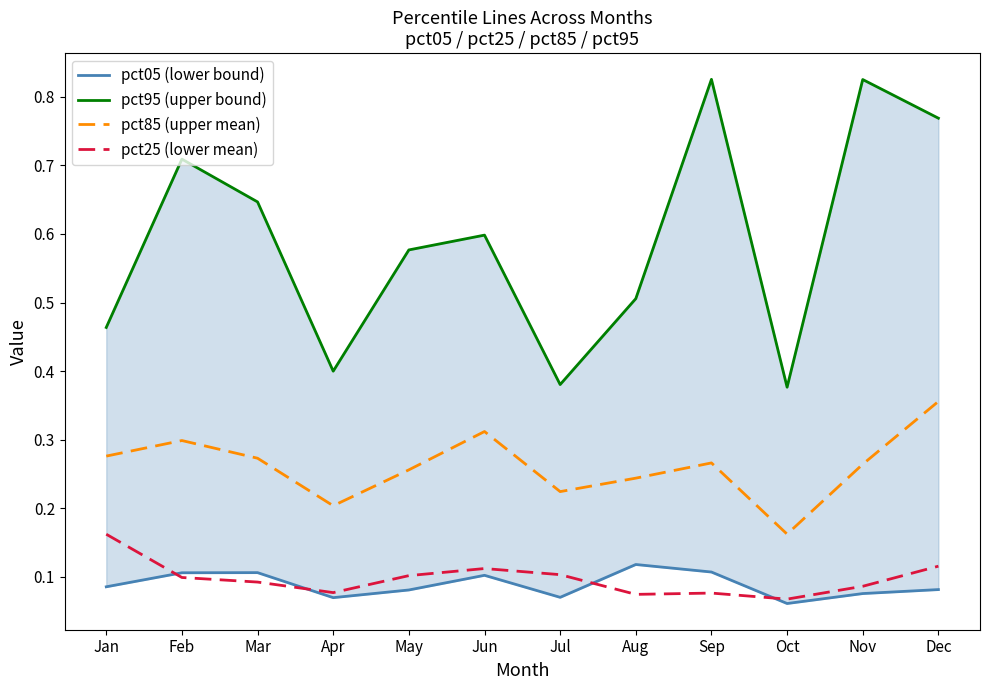

Which series has the largest range (max minus min)?

pct95 (upper bound)